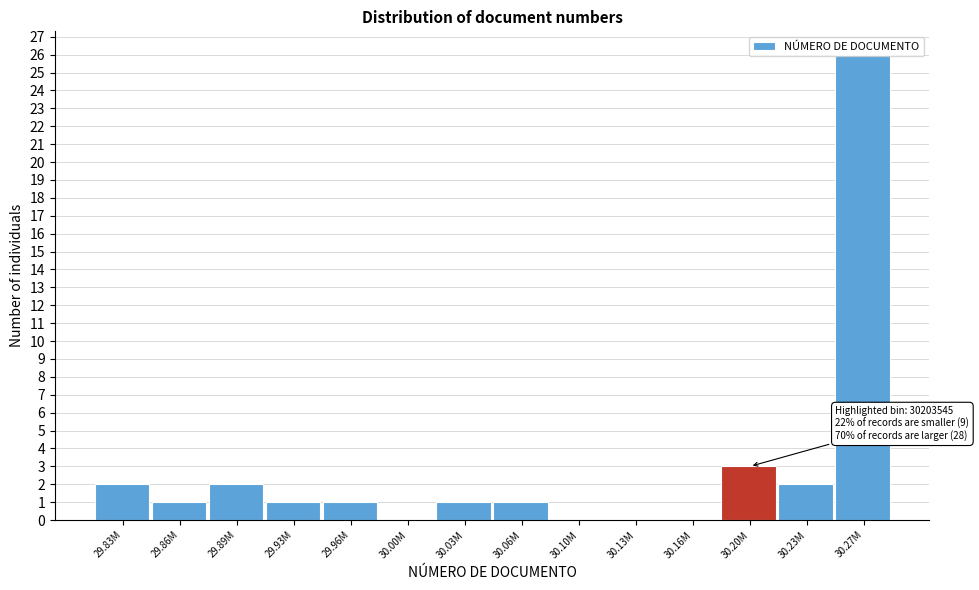

Read the value at 30.27M, to the nearest 10.

30